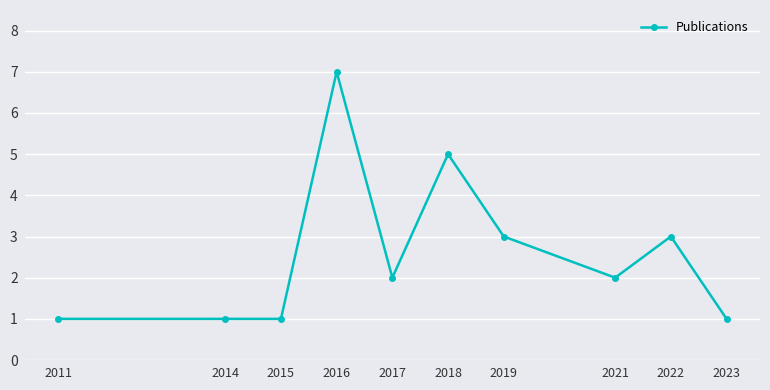

Reading right to left, what are all the values shown in this chart?

1	3	2	3	5	2	7	1	1	1